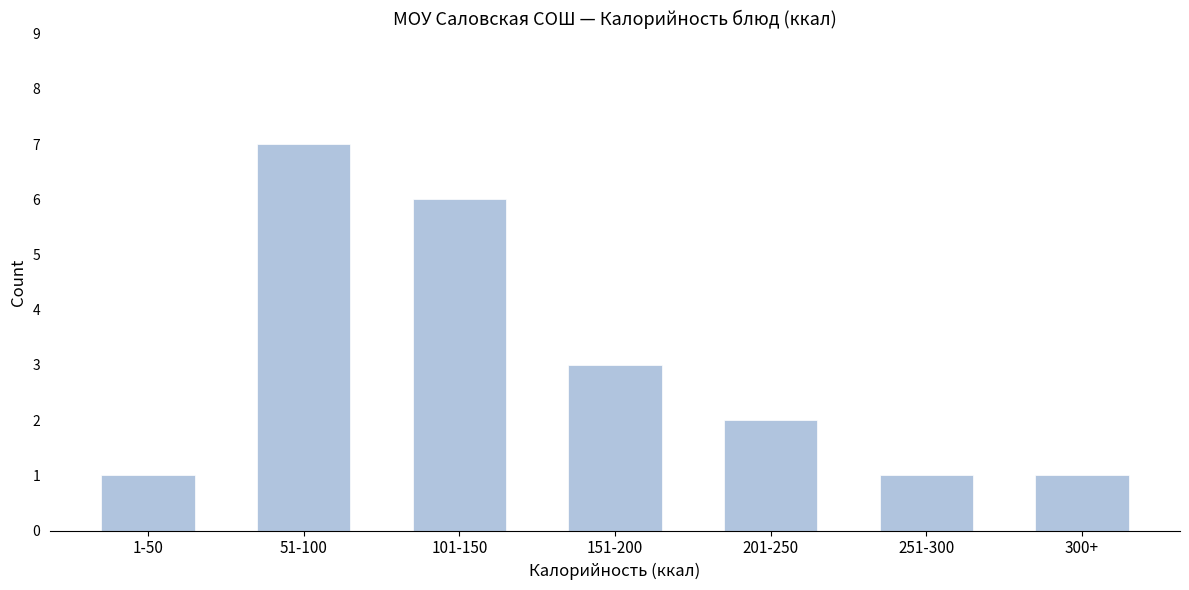

Reading left to right, what are all the values shown in this chart?

1	7	6	3	2	1	1